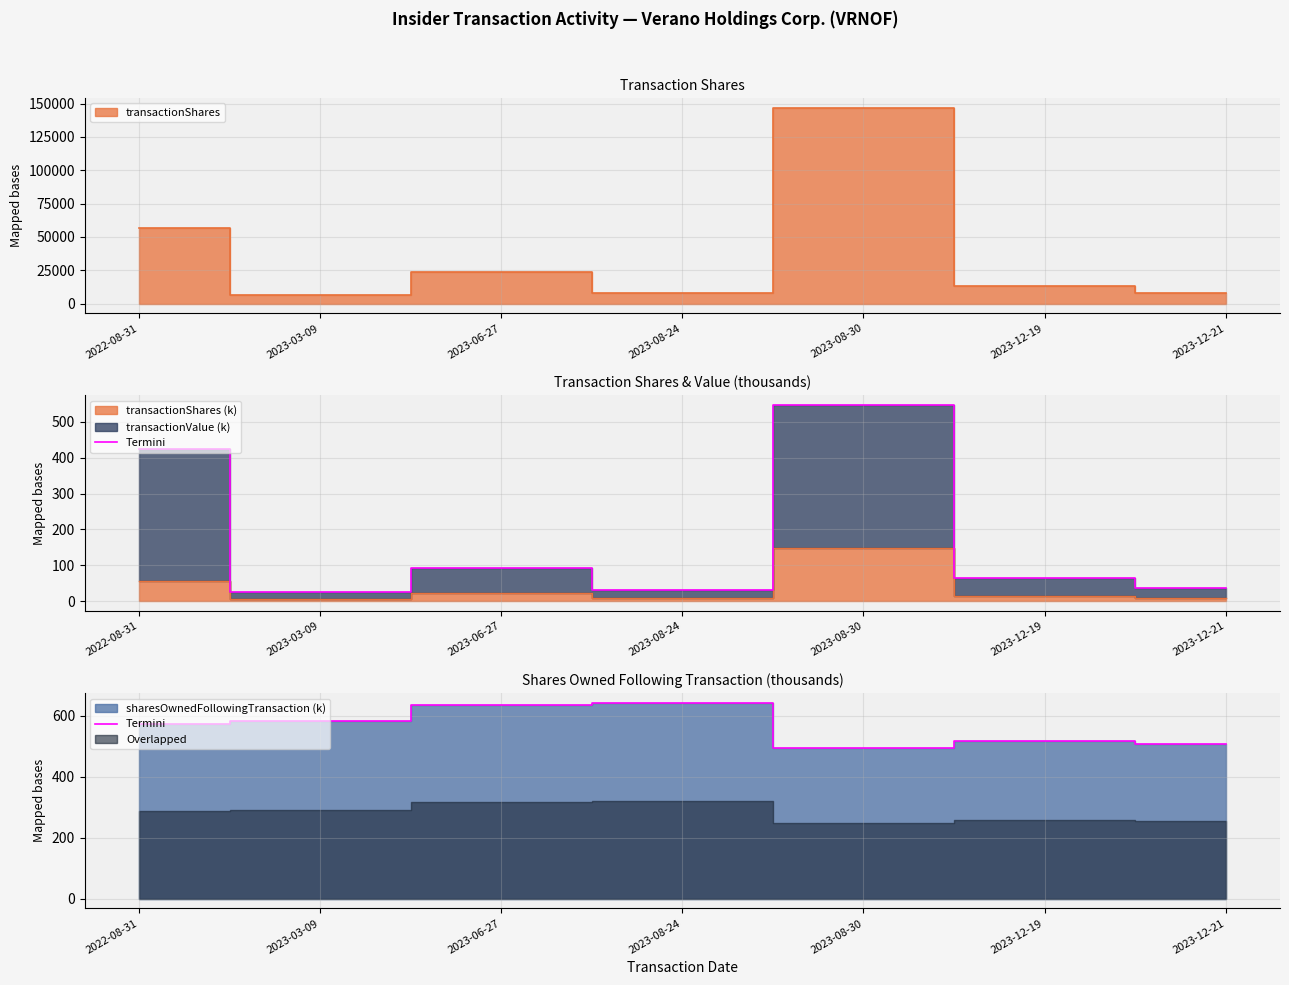

What is the sum of the values at 2023-12-21 and 2022-08-31?

1082.6